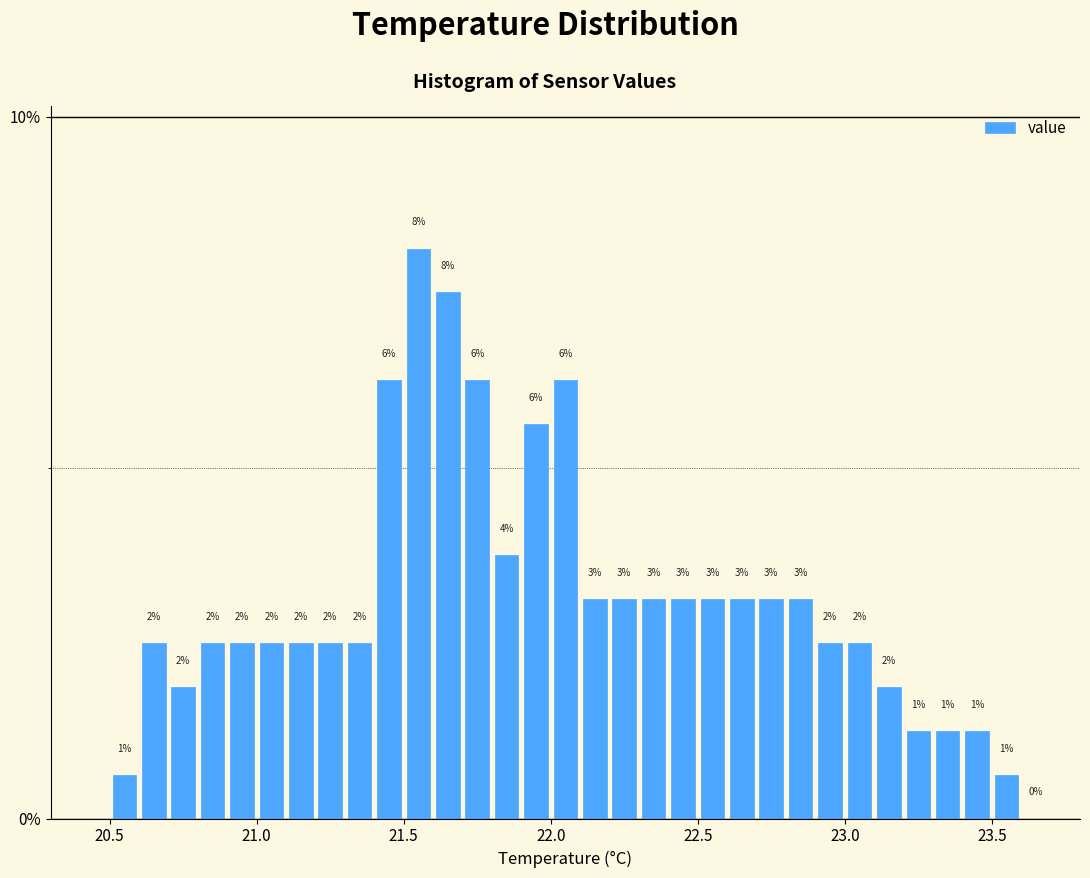

Around what value on the x-axis is the tallest bar? Give the approximate position of its centre, as read against the axis.

21.55